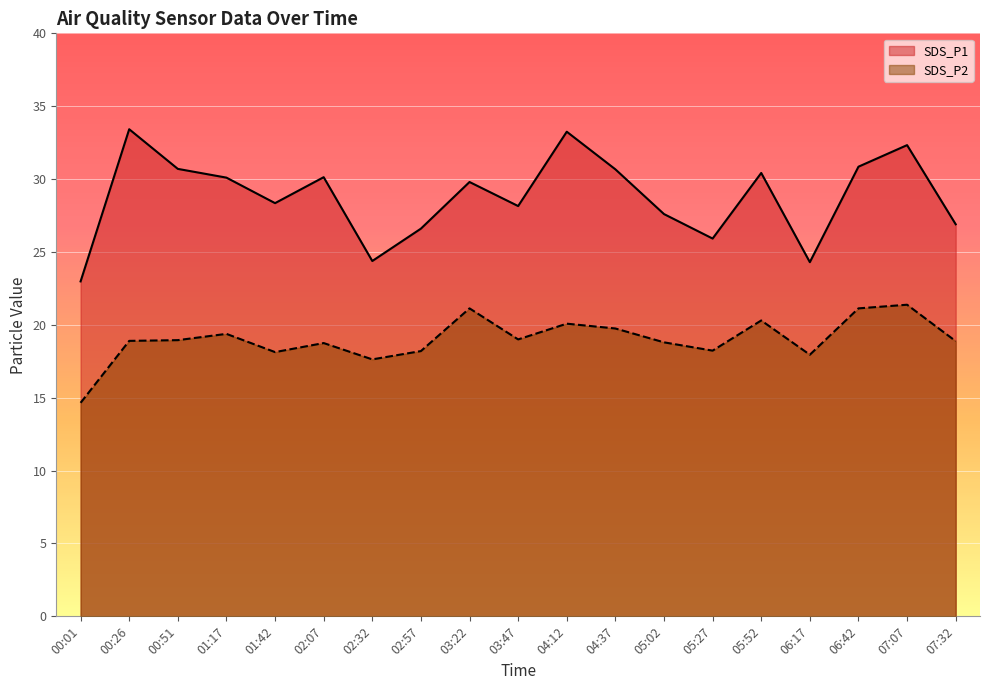

Rank the series by their average value, from highest to lowest.

SDS_P1, SDS_P2